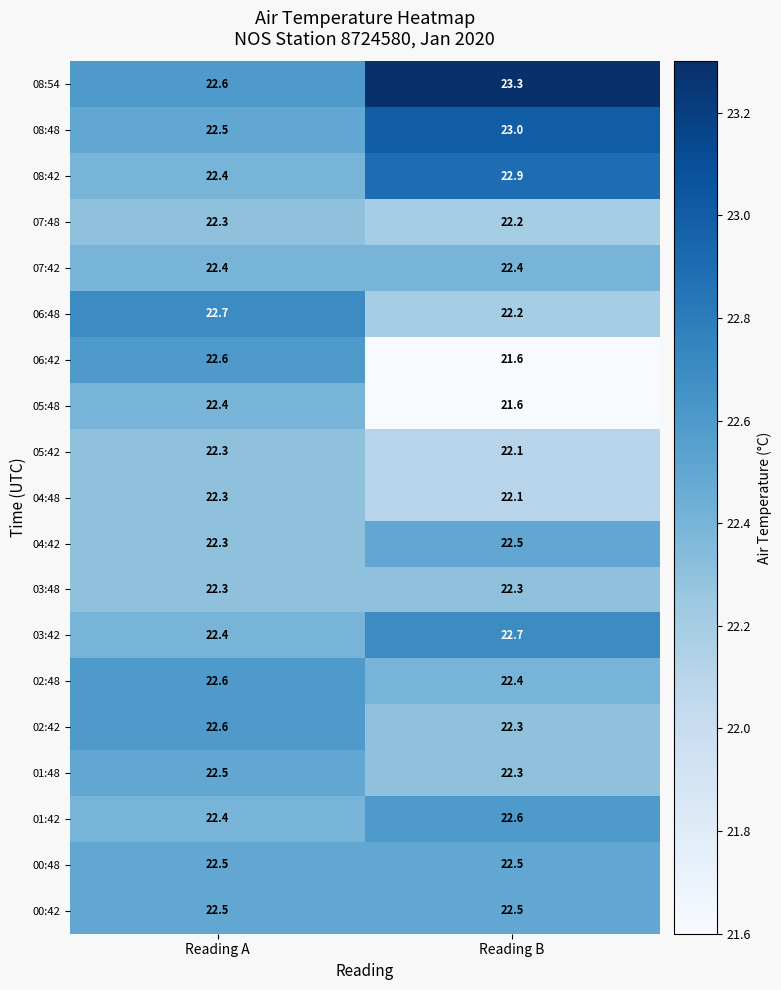

Is it true that 04:42 equals 22.5 at Reading B?

True